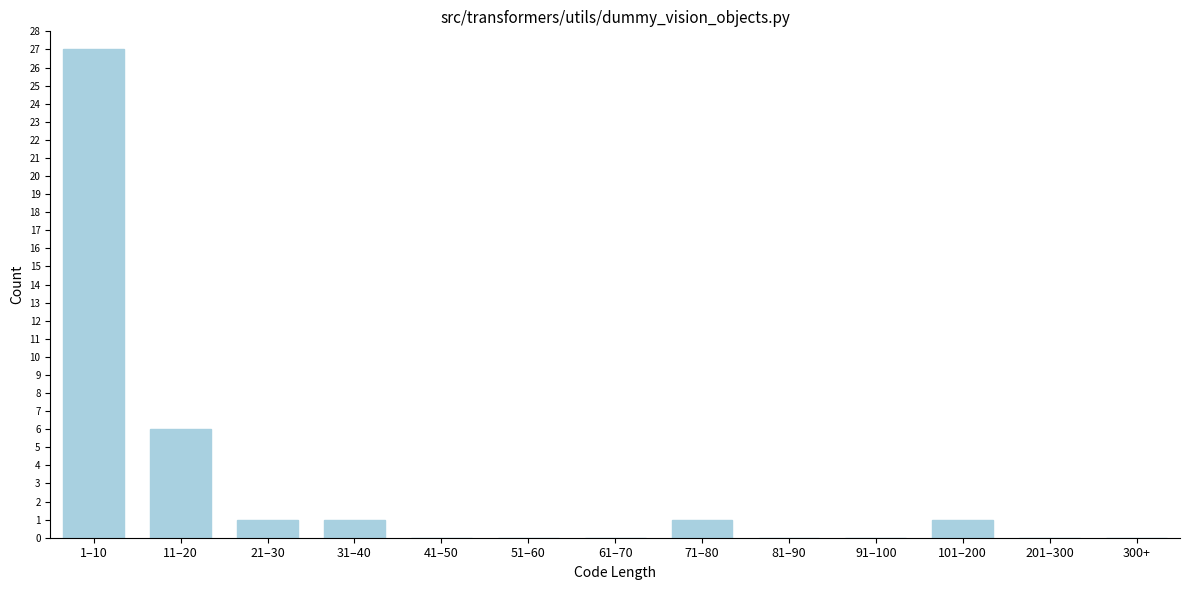

Reading left to right, transcribe all the data shown in this chart.

1–10=27	11–20=6	21–30=1	31–40=1	41–50=0	51–60=0	61–70=0	71–80=1	81–90=0	91–100=0	101–200=1	201–300=0	300+=0